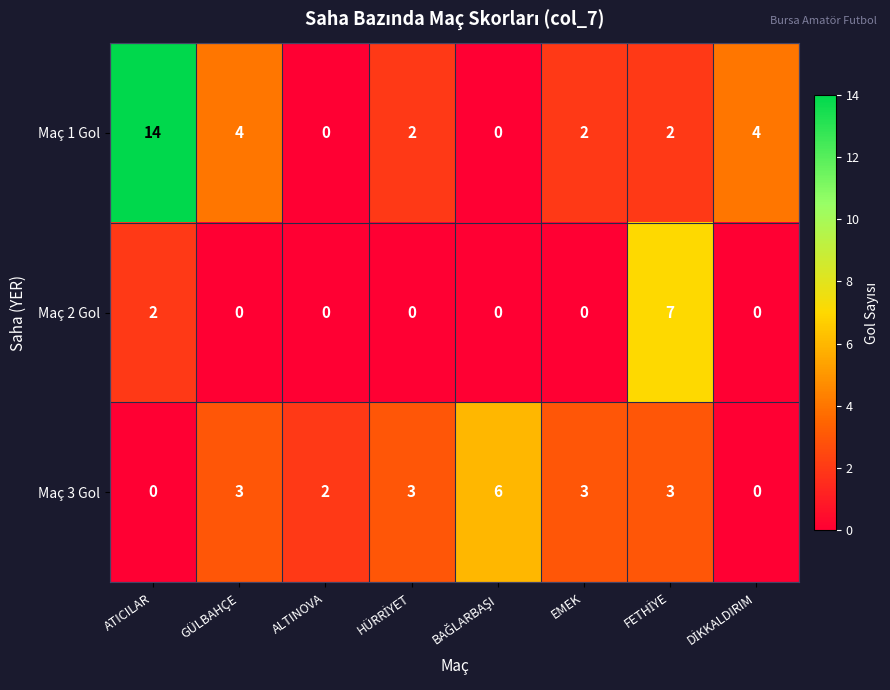

What is the difference between the maximum and second lowest values in the Maç 1 Gol series?

14